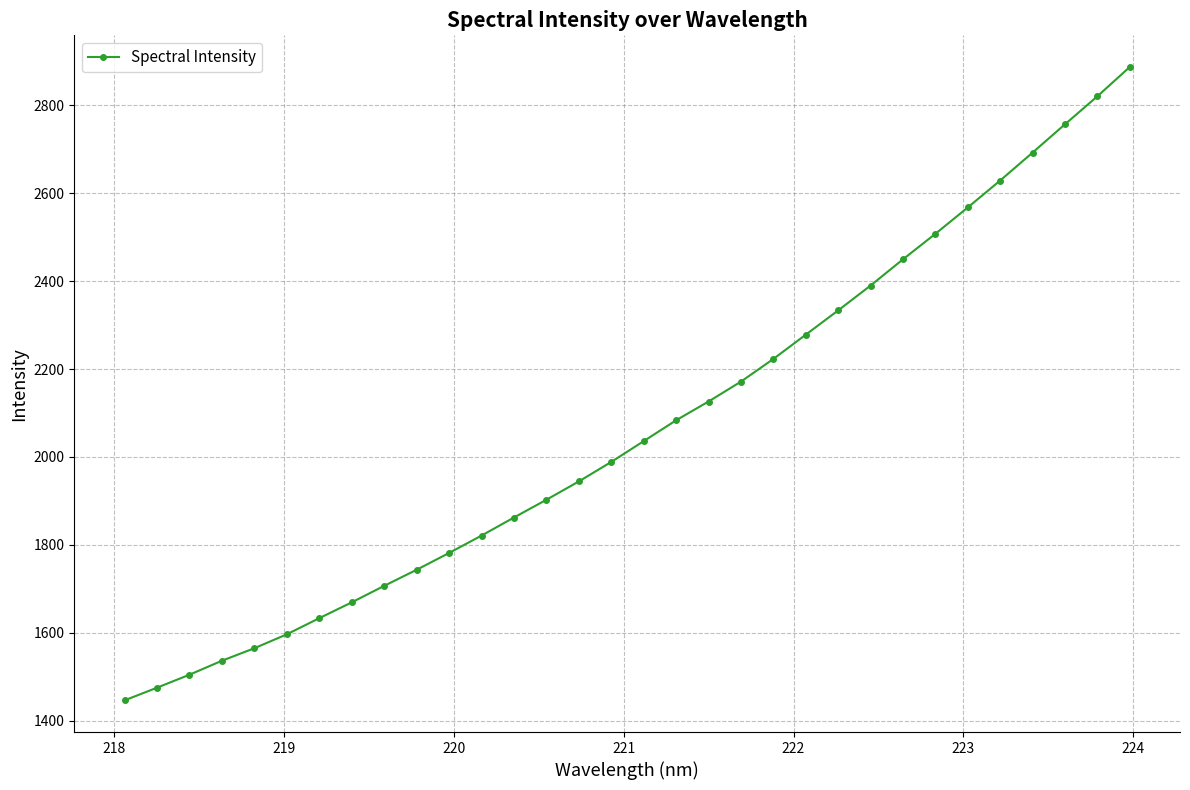

What is the minimum value shown in the chart?

1446.3